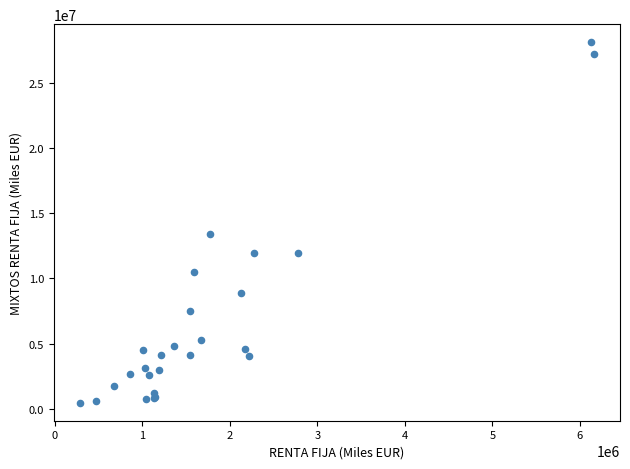

What Y value in the scatter plot is closest to 14281279?

13416585